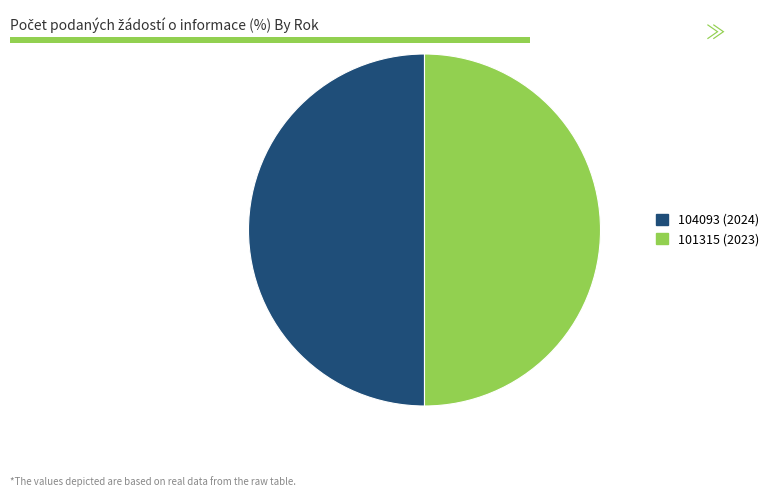

True or false: 101315 (2023) accounts for 41% of the total.

False